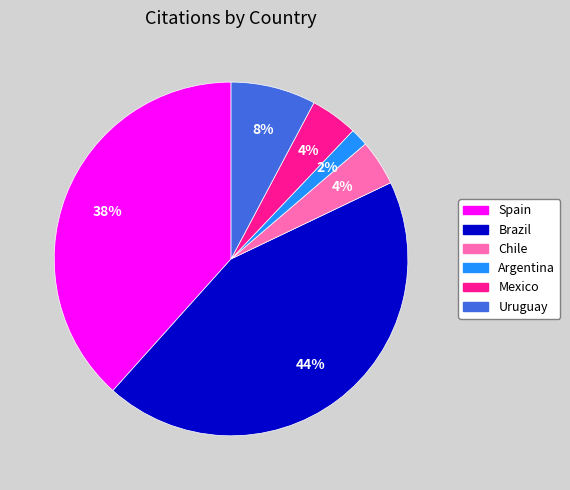

Is the sum of Uruguay and Chile greater than half?

No